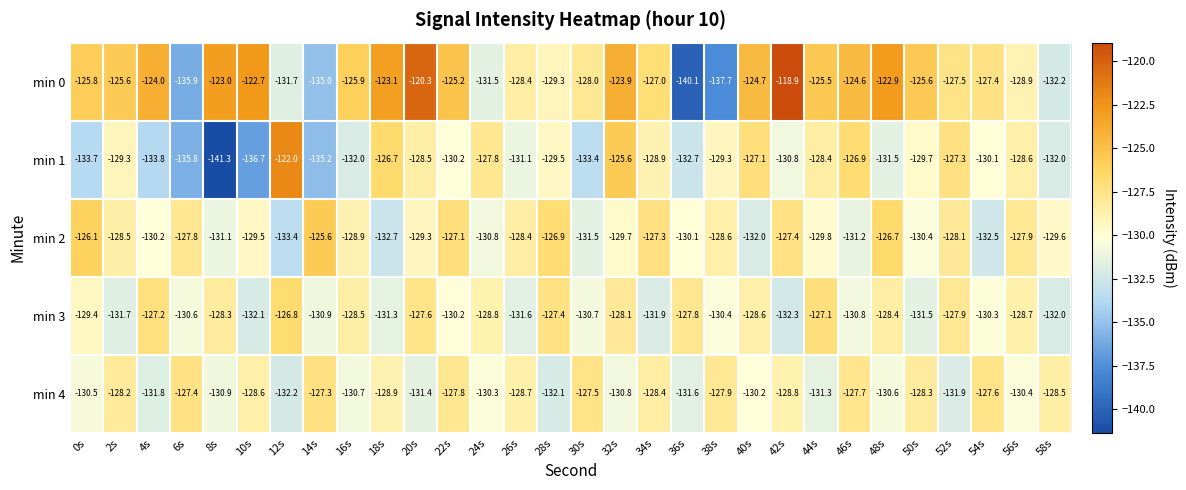

Which category has the lowest value across all series?

8s